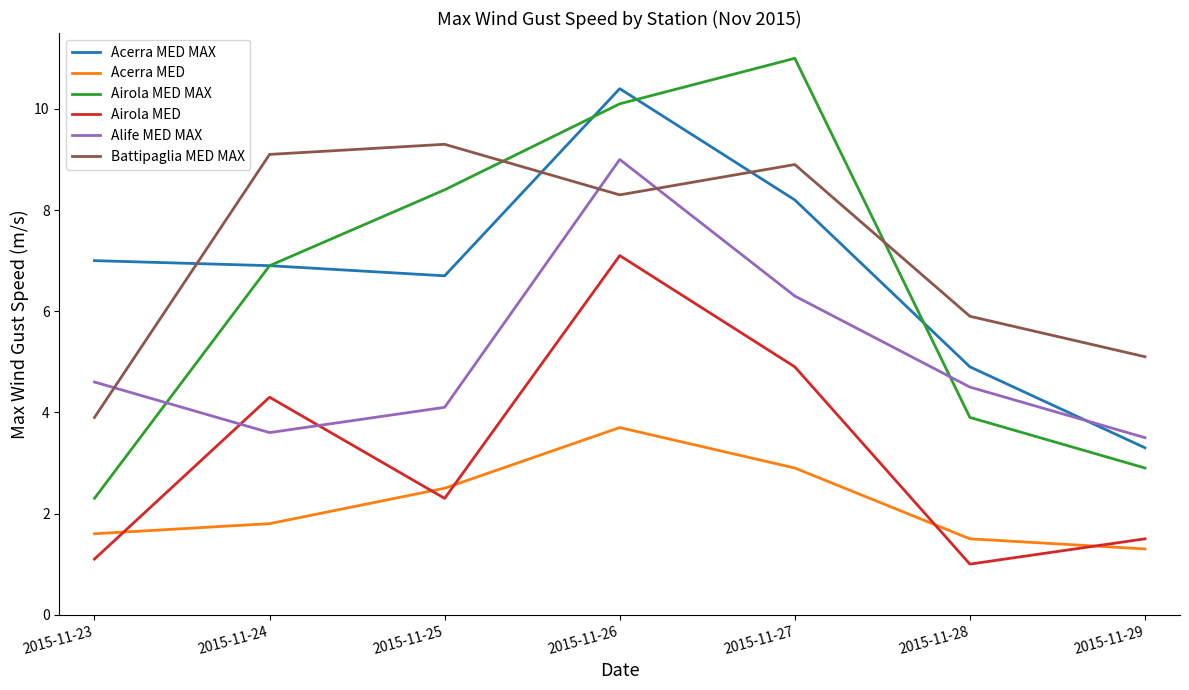

Is this an area chart (filled region under the line)?

No